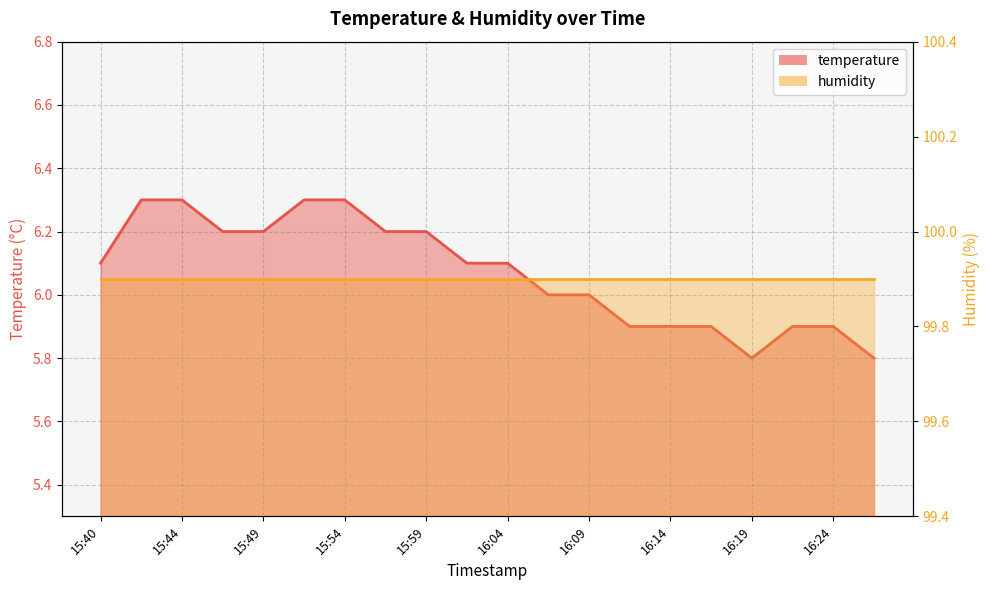

Which label corresponds to the smallest value in the chart?

16:19